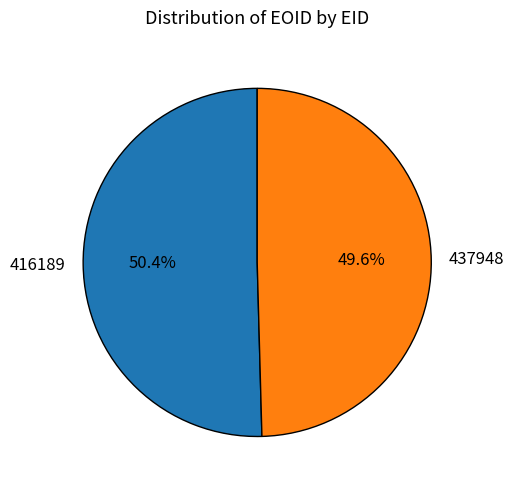

Is the sum of 437948 and 416189 greater than half?

Yes